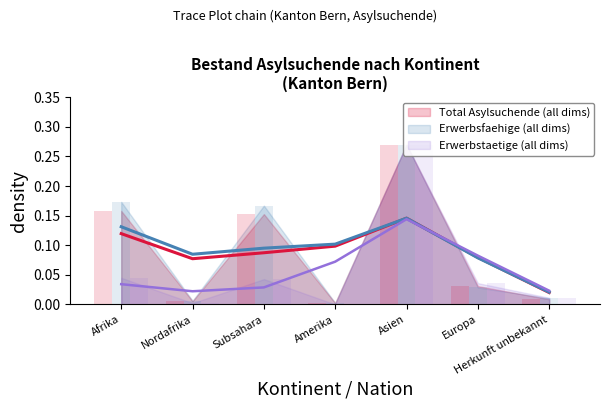

How many positive values does the Erwerbstaetige Personen series have?

6